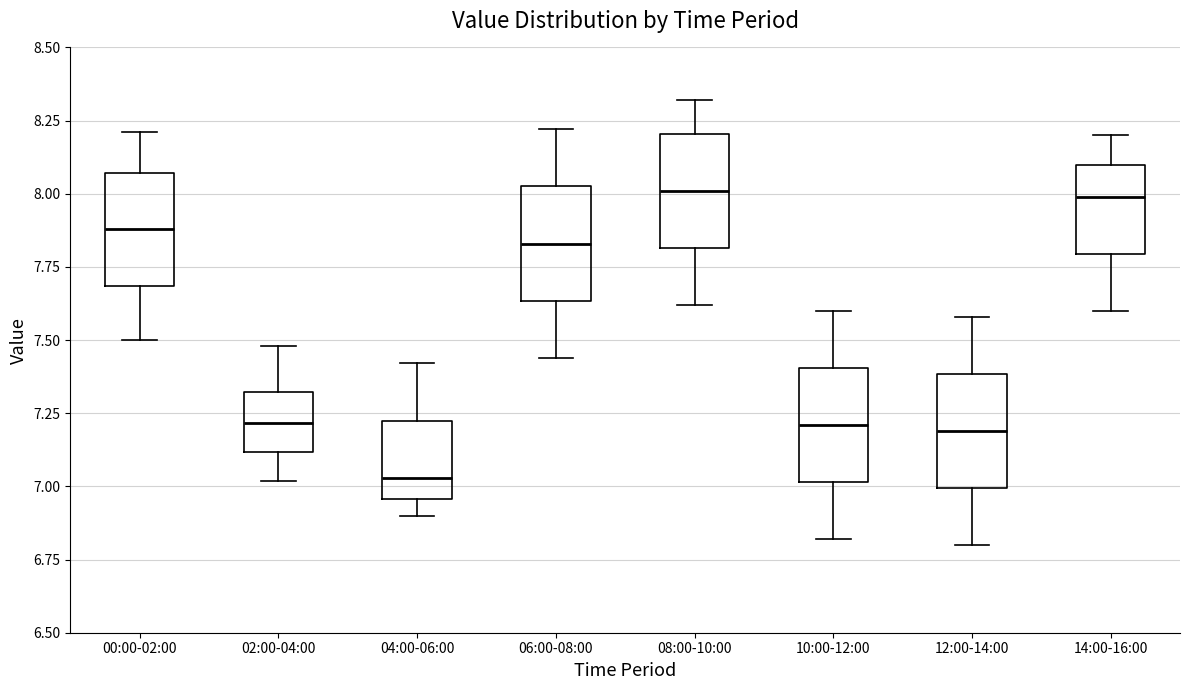

Where is the lower edge of the box for 12:00-14:00 on the y-axis? The values are not printed on the chart, so give them approximately, as read against the axis.

7.00